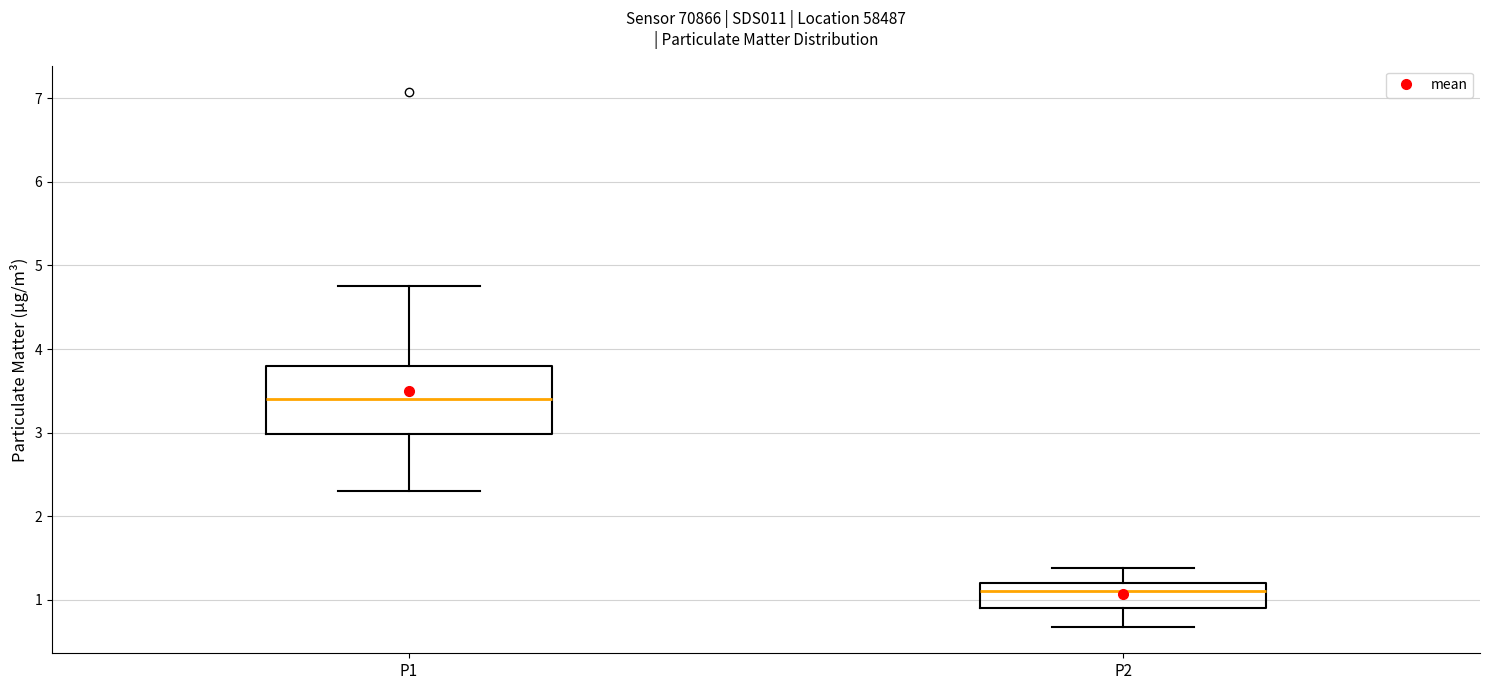

Where does the lower whisker of the box for P1 end on the y-axis? The values are not printed on the chart, so give them approximately, as read against the axis.

2.3